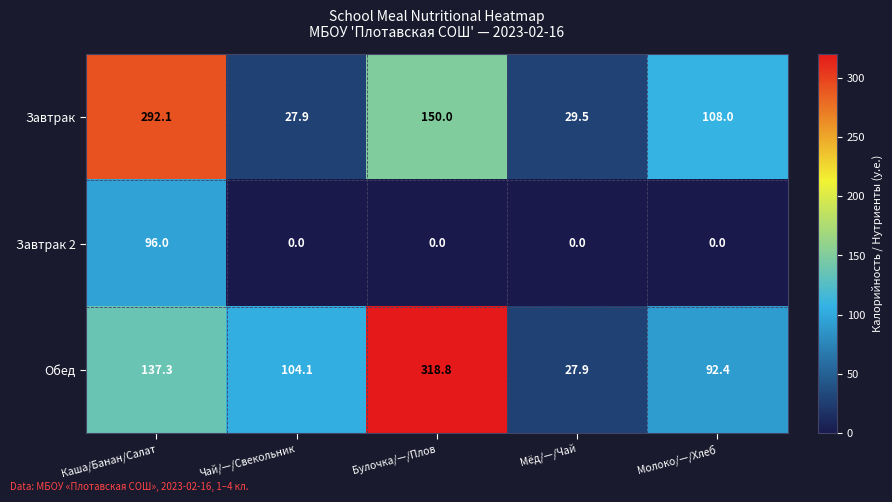

Which series has the widest spread of values?

Обед